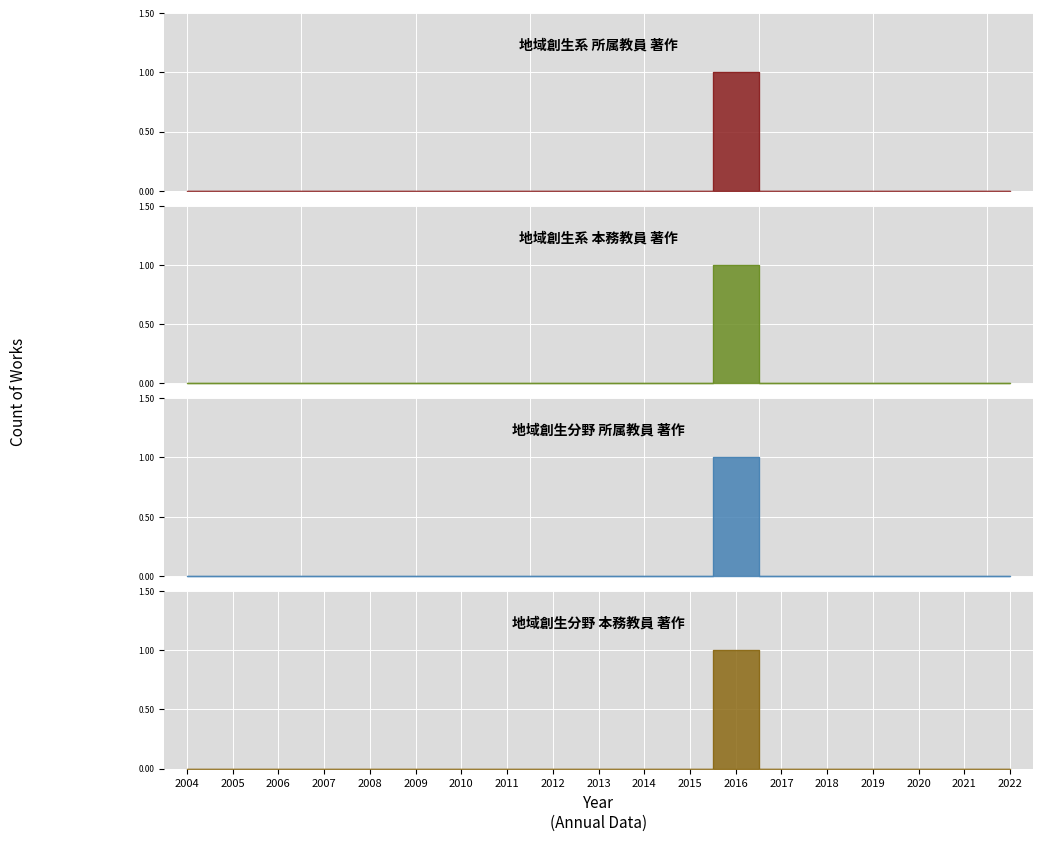

True or false: 著作(地域創生分野・本務教員) and 著作(地域創生系・本務教員) intersect in this chart.

False